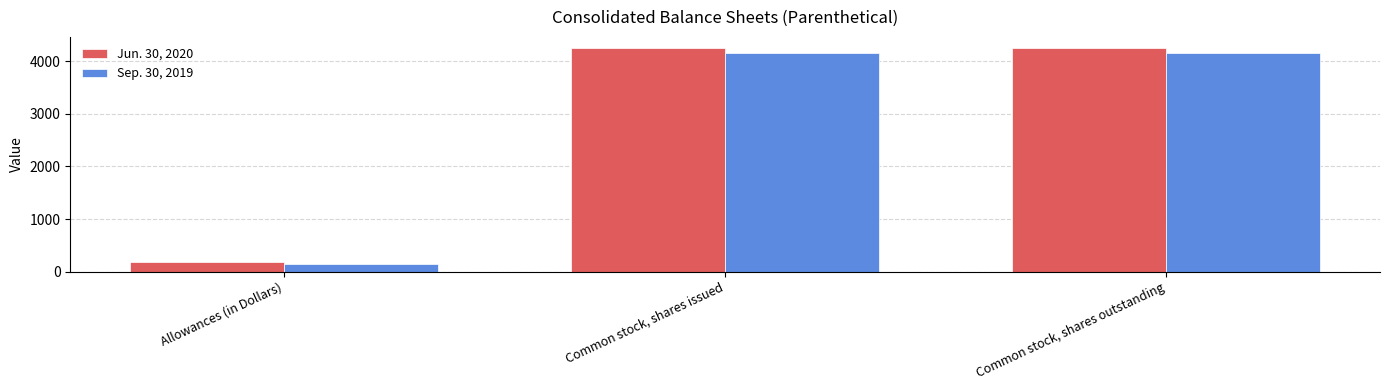

Is the value of Sep. 30, 2019 at Common stock, shares outstanding greater than the value of Jun. 30, 2020 at Common stock, shares issued?

No